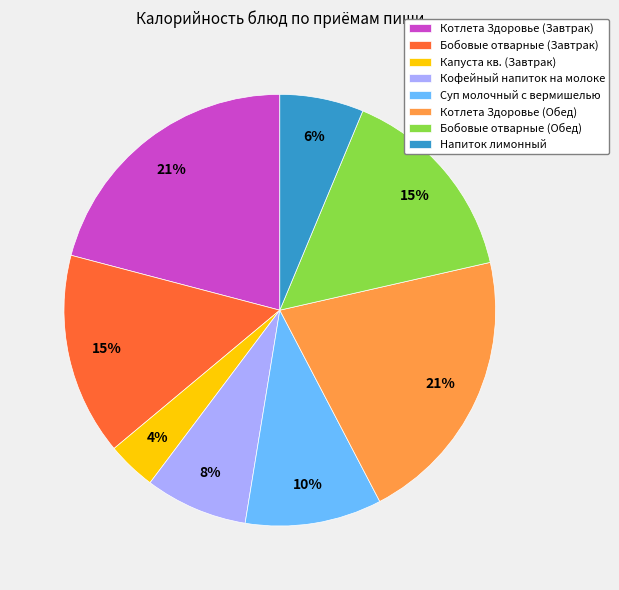

Does any single category account for the majority?

No